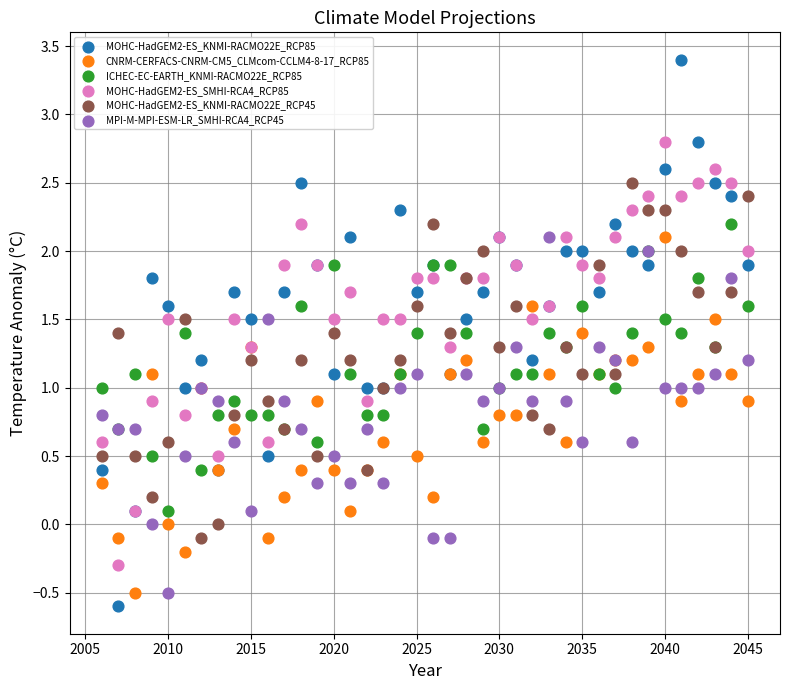

What are all the series names shown in the legend?

MOHC-HadGEM2-ES_KNMI-RACMO22E_RCP85, CNRM-CERFACS-CNRM-CM5_CLMcom-CCLM4-8-17_RCP85, ICHEC-EC-EARTH_KNMI-RACMO22E_RCP85, MOHC-HadGEM2-ES_SMHI-RCA4_RCP85, MOHC-HadGEM2-ES_KNMI-RACMO22E_RCP45, MPI-M-MPI-ESM-LR_SMHI-RCA4_RCP45